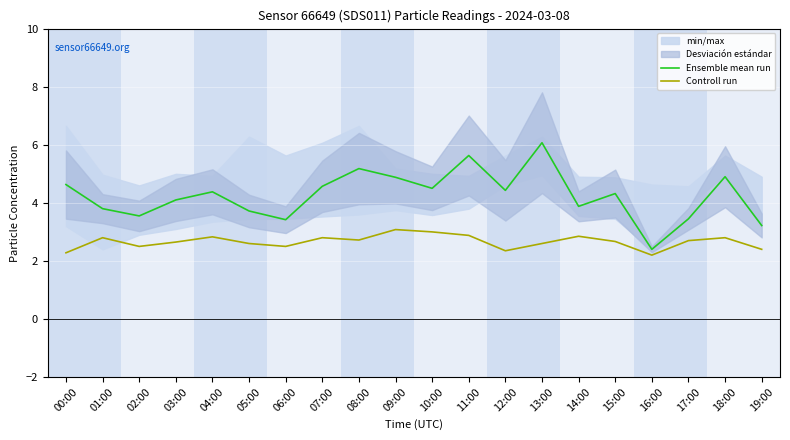

What is the sum of the Ensemble mean run values at 01:00 and 03:00?

7.9